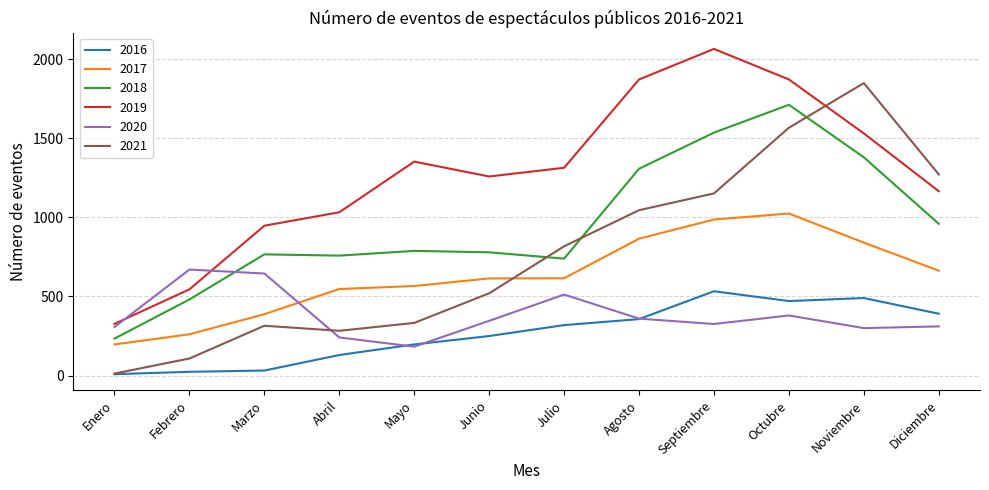

Rank the series at Abril from highest to lowest value.

2019, 2018, 2017, 2021, 2020, 2016